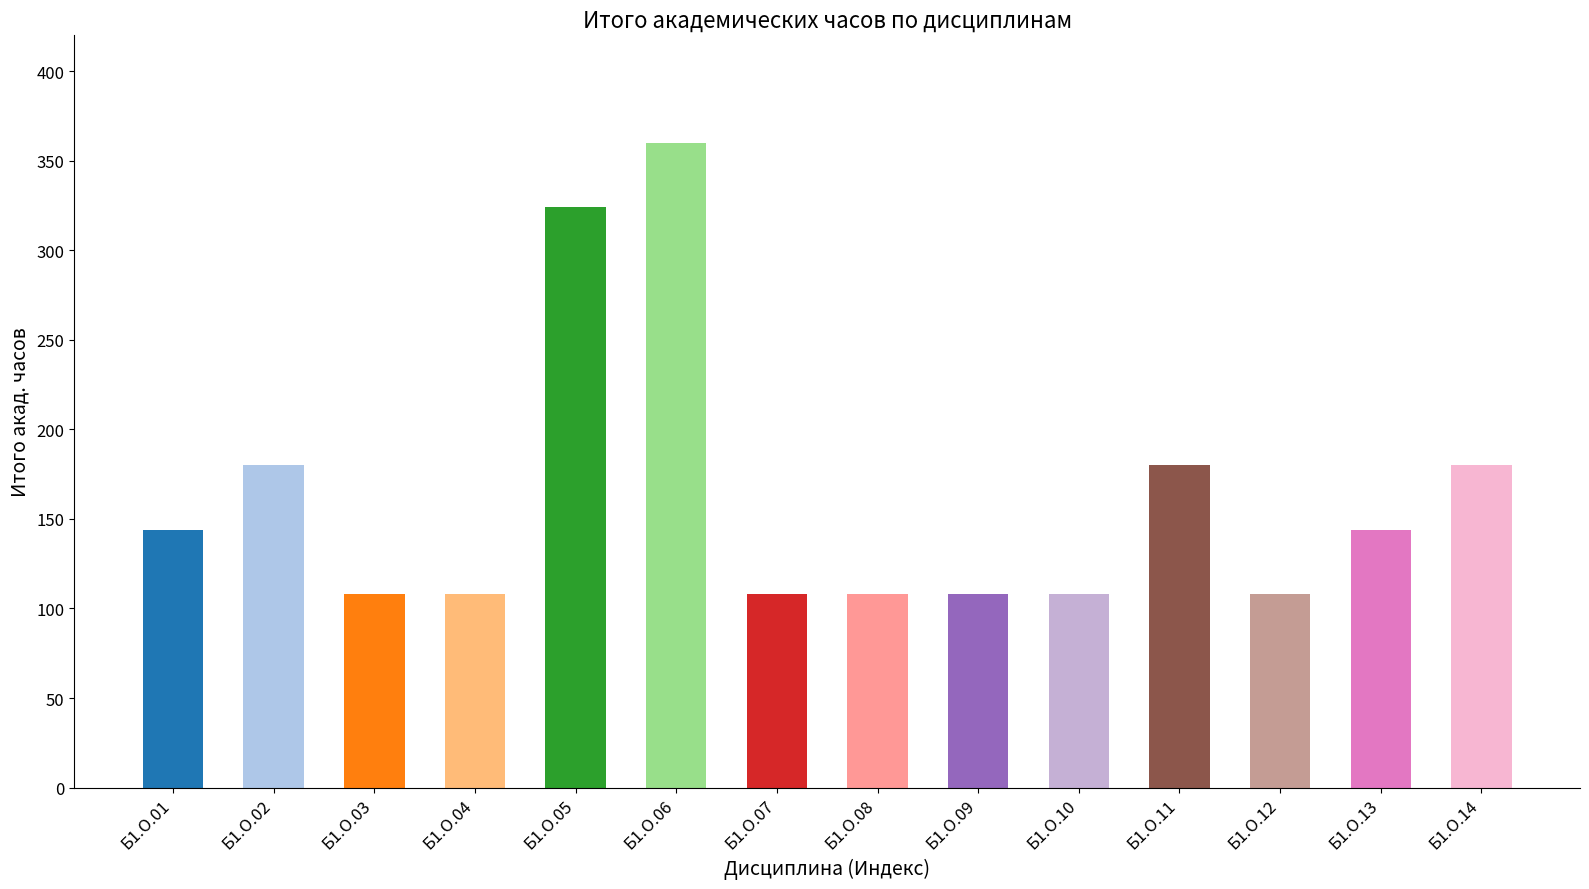

Between Б1.О.13 and Б1.О.11, which is larger?

Б1.О.11